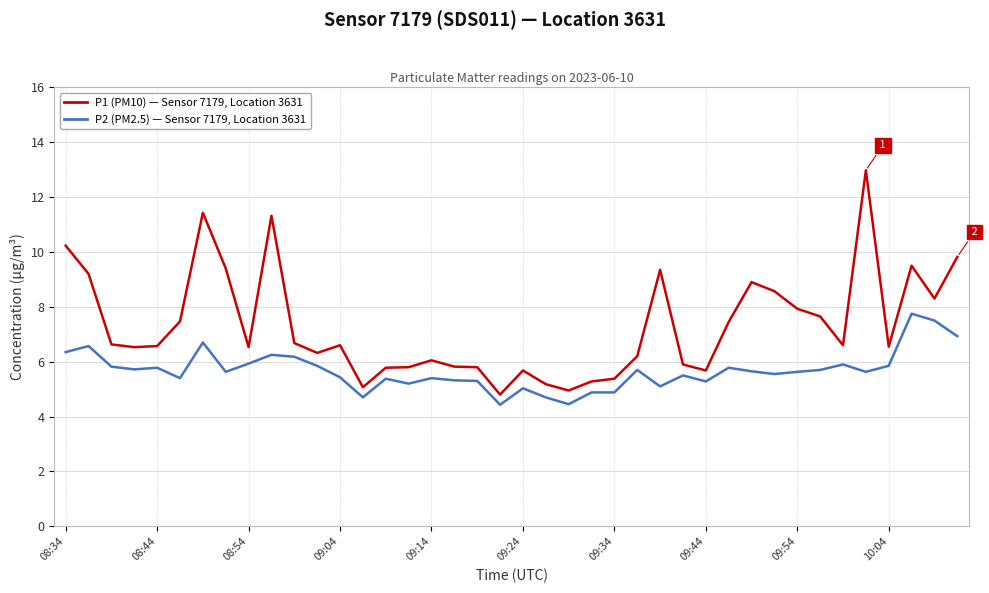

What is the smallest value displayed?

4.4